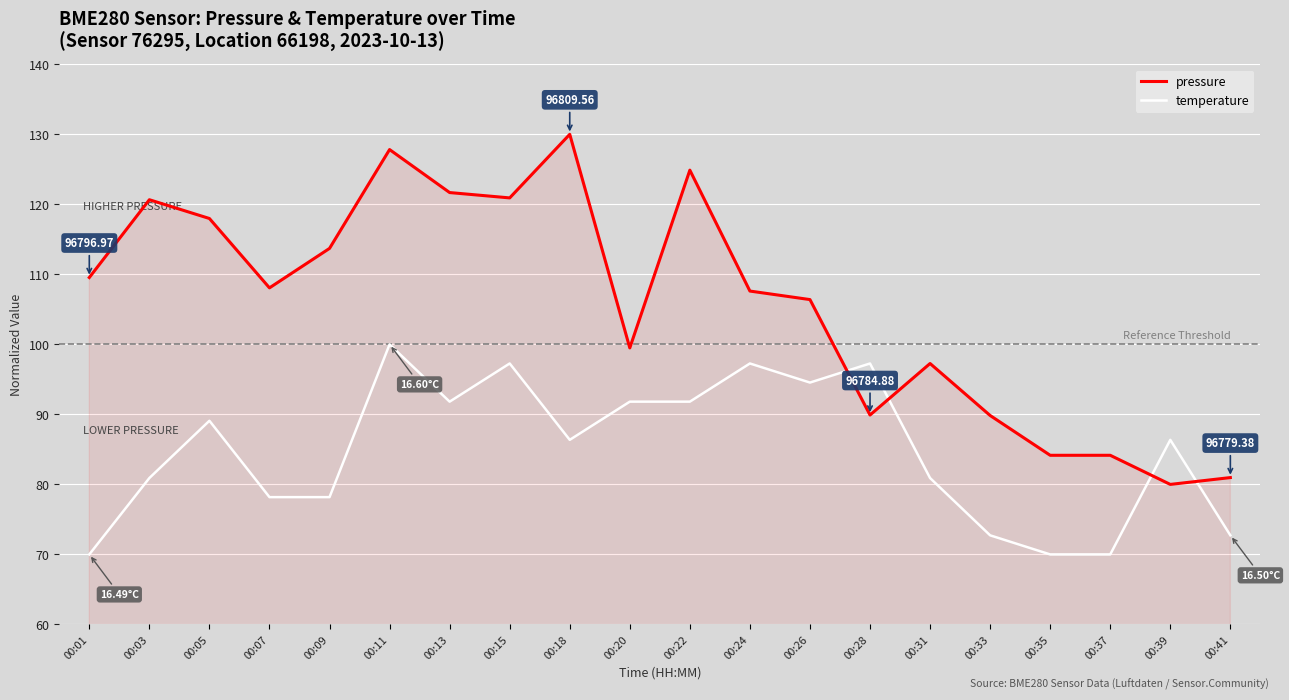

Does the chart have visible grid lines?

Yes